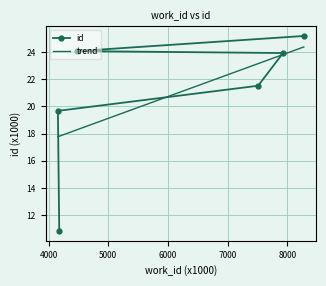

Is it true that the value at 4480 is 24.1?

True